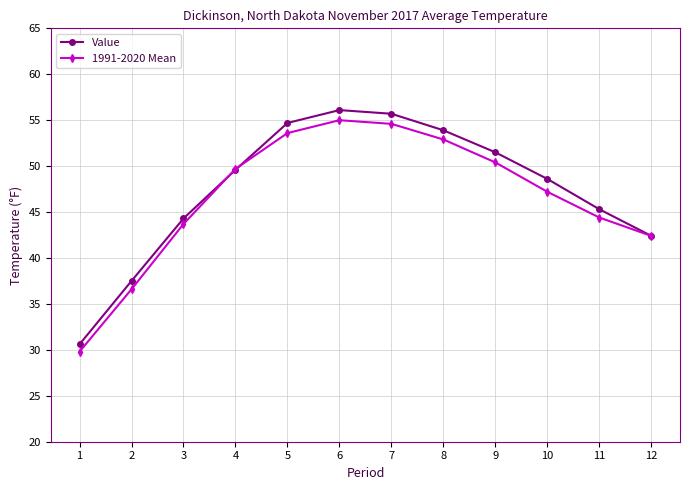

List the series in order of their overall mean, lowest first.

1991-2020 Mean, Value